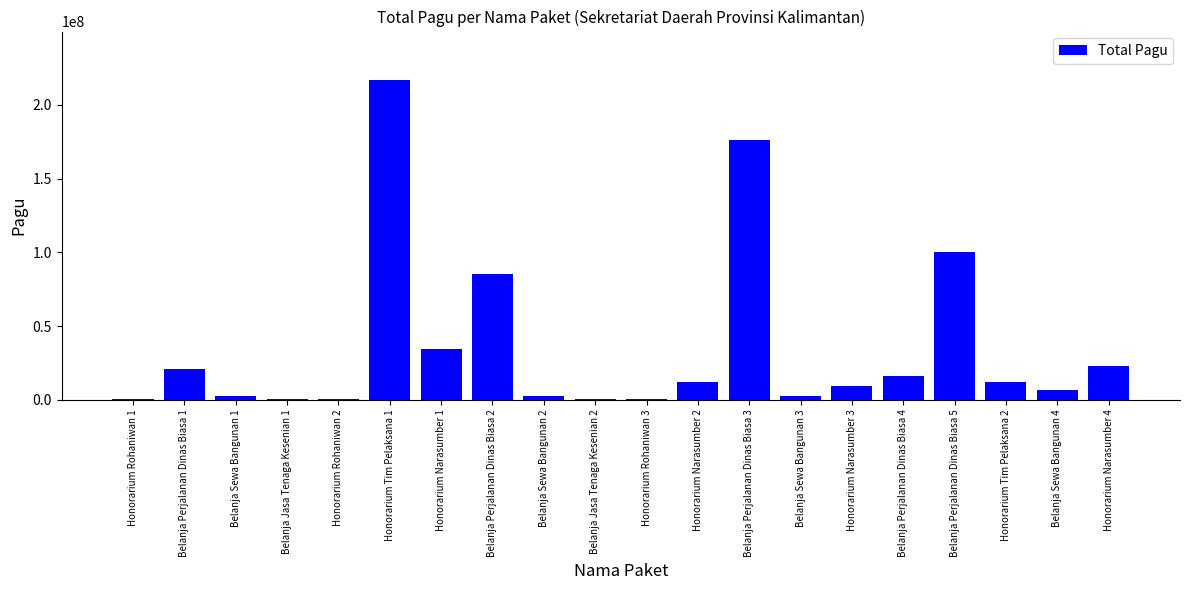

What is the maximum value shown in the chart?

217200000